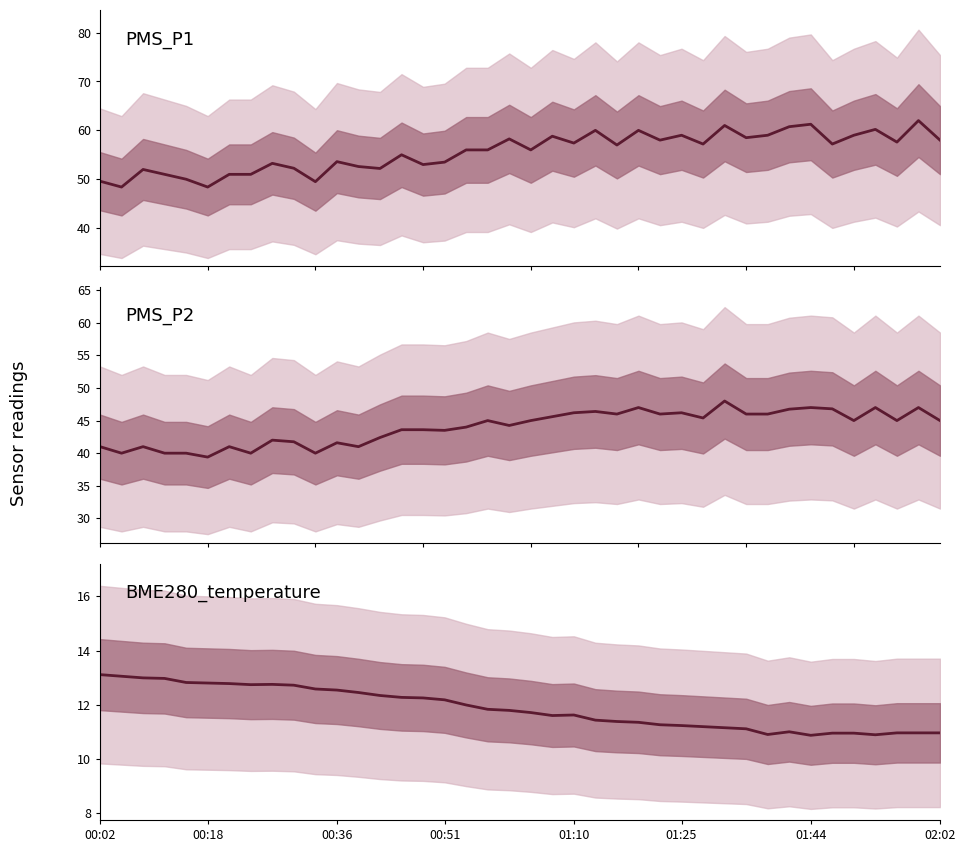

What is the sum of the PMS_P2 values at 31 and 01:44?

87.0